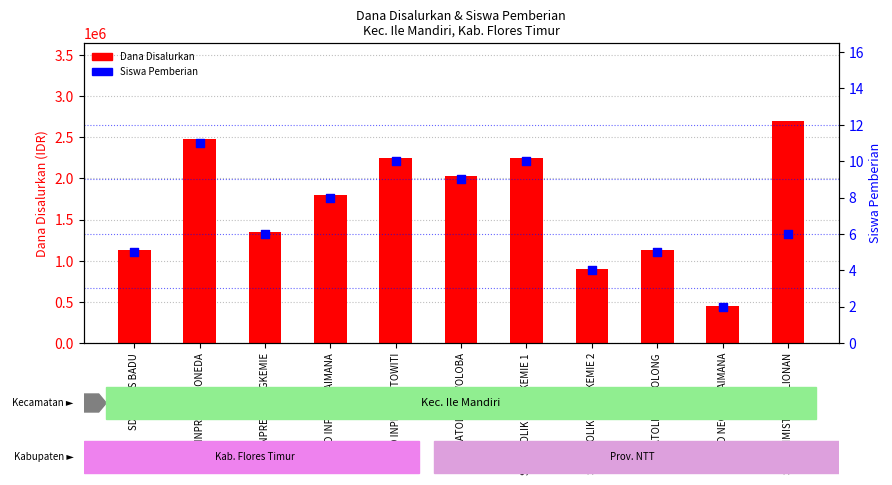

Is the value of Siswa Pemberian at SD INPRES WATOWITI greater than the value of Dana Disalurkan at SLB ADIMISTER DULIONAN?

No